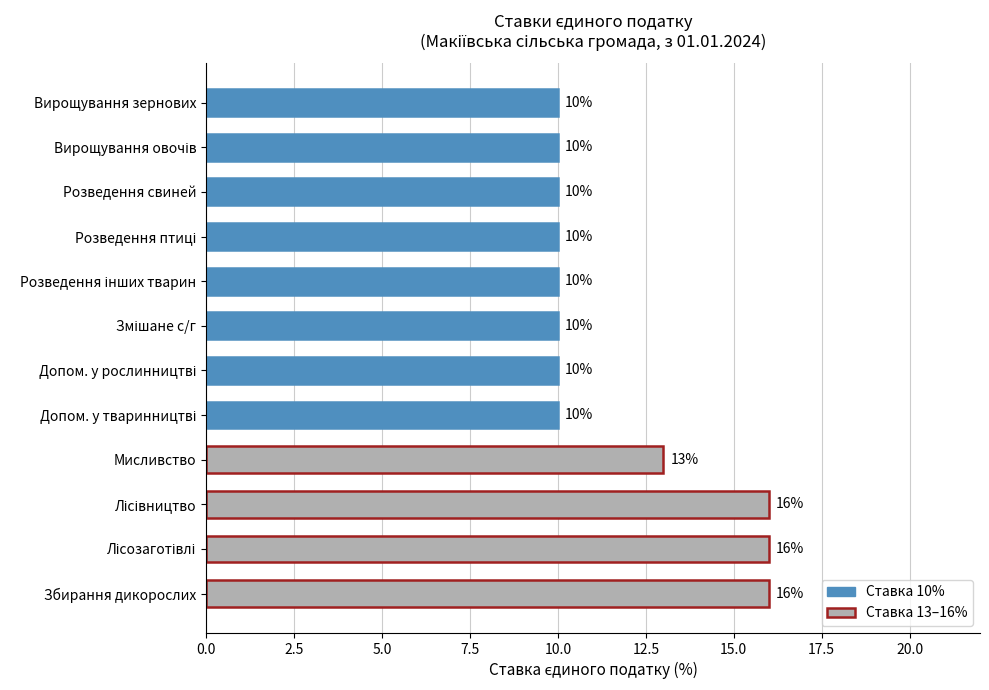

Where is the data nearest to the value 13?

Мисливство